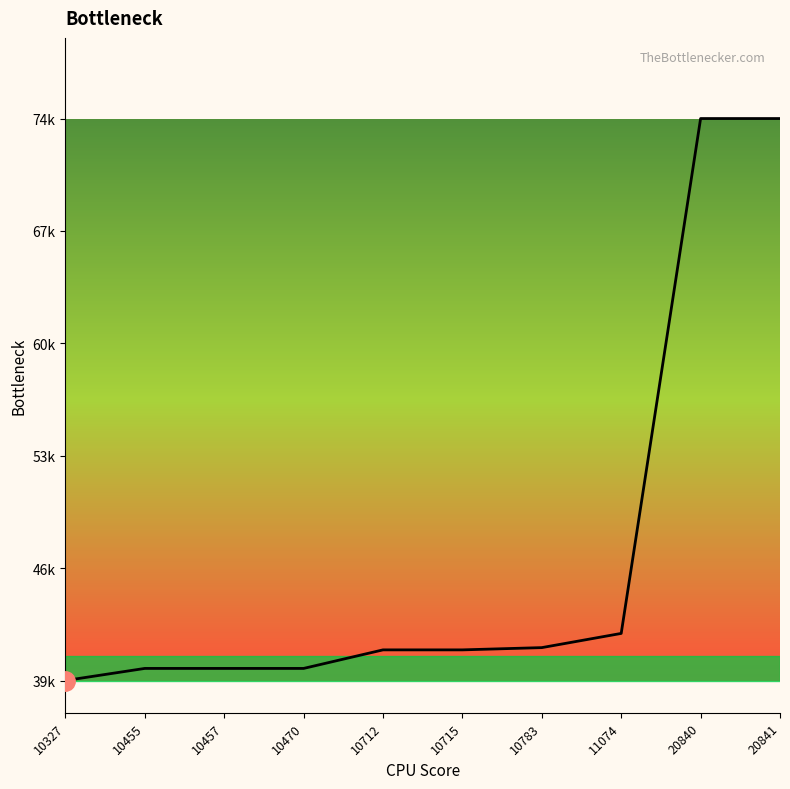

Does the chart have visible grid lines?

No